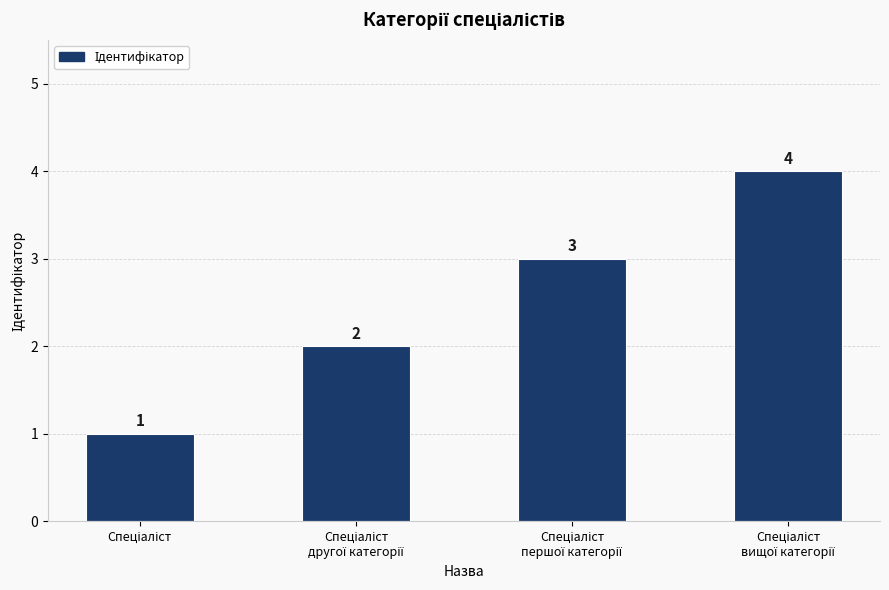

What is the sum of all values?

10